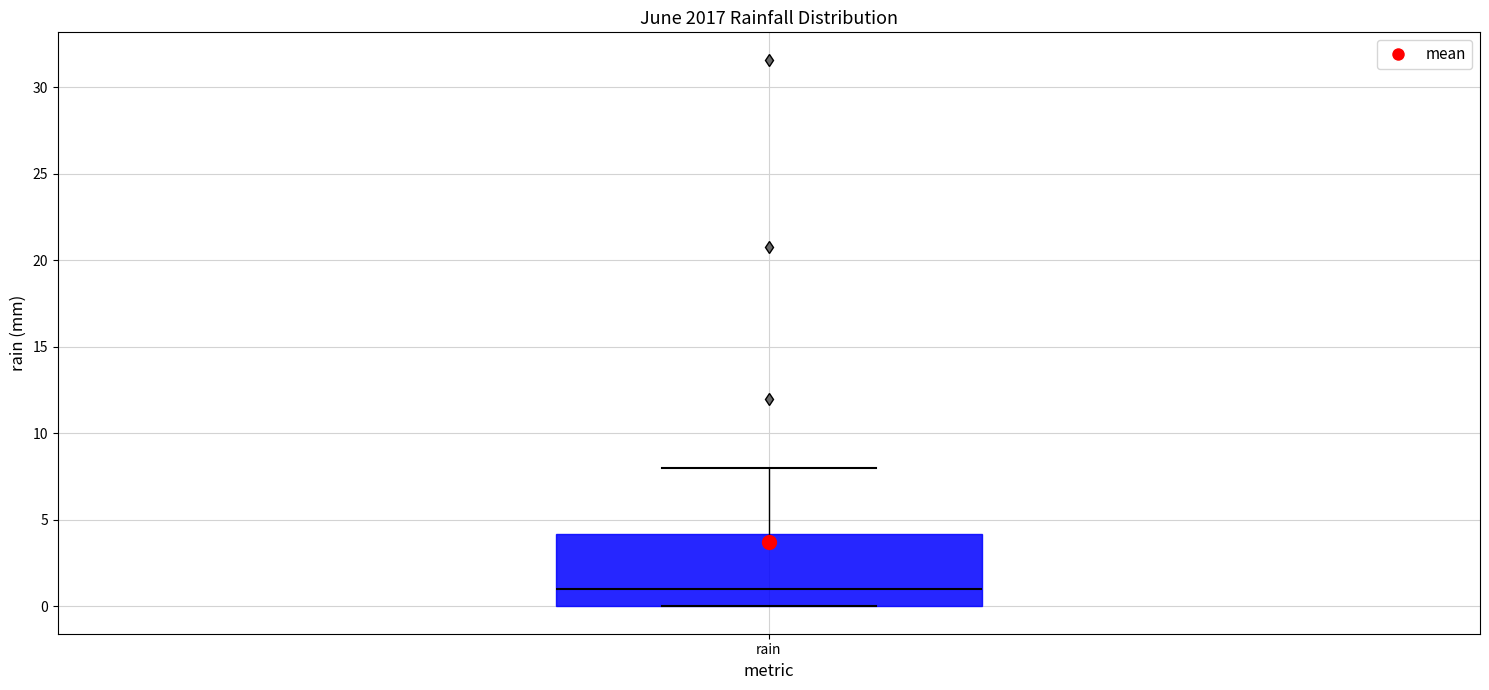

Transcribe this box plot: give where the median line is, the range the box spans, and where the two whiskers end, as read against the y-axis. The values are not printed on the chart, so give them approximately, as read against the axis.

median 1, box 0 to 4, whiskers 0 to 8